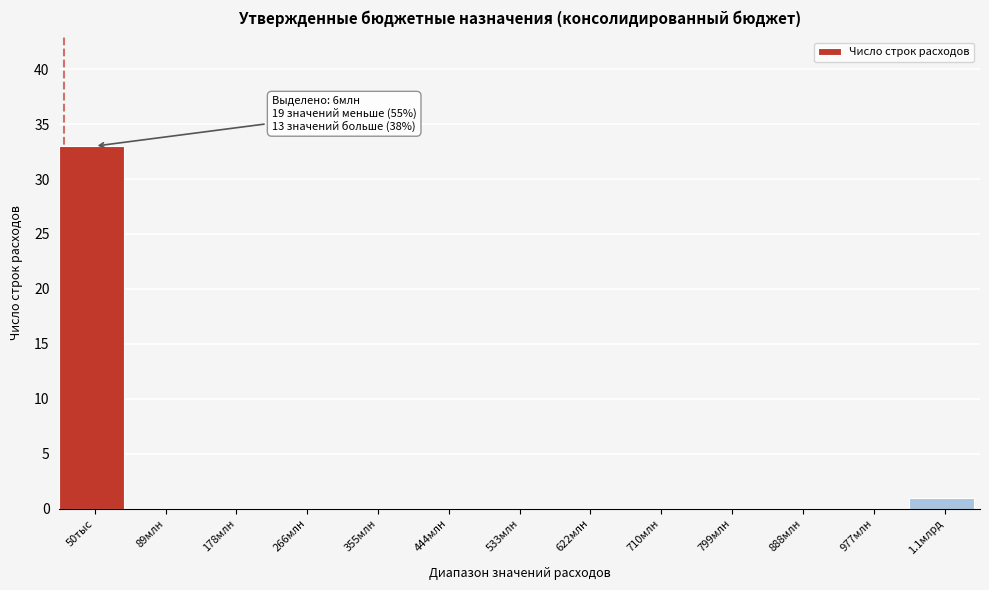

Reading left to right, list all the values displayed in this chart.

50тыс=33	89млн=0	178млн=0	266млн=0	355млн=0	444млн=0	533млн=0	622млн=0	710млн=0	799млн=0	888млн=0	977млн=0	1.1млрд=1